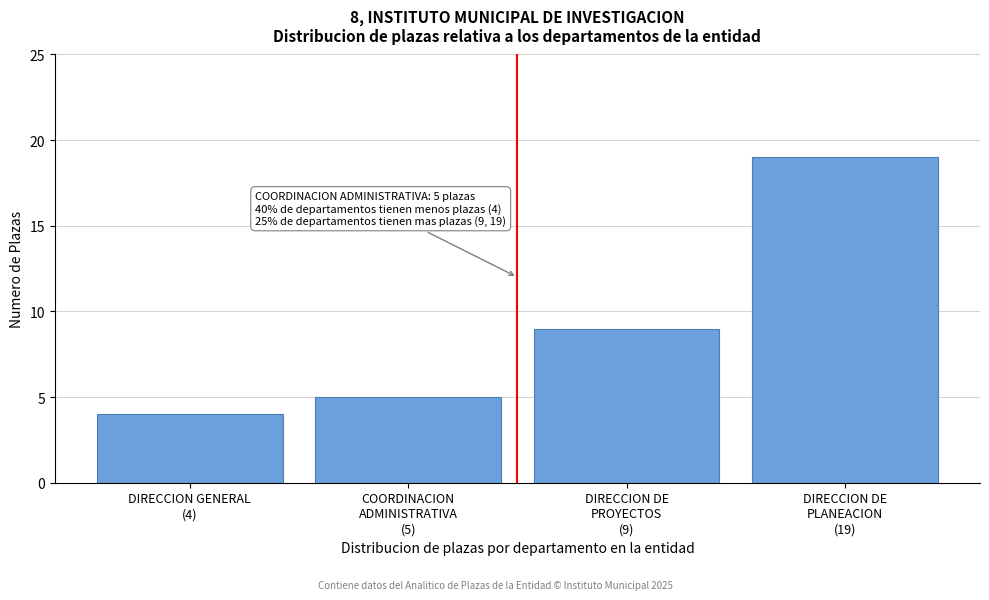

Reading left to right, extract all data points from this chart.

4	5	9	19